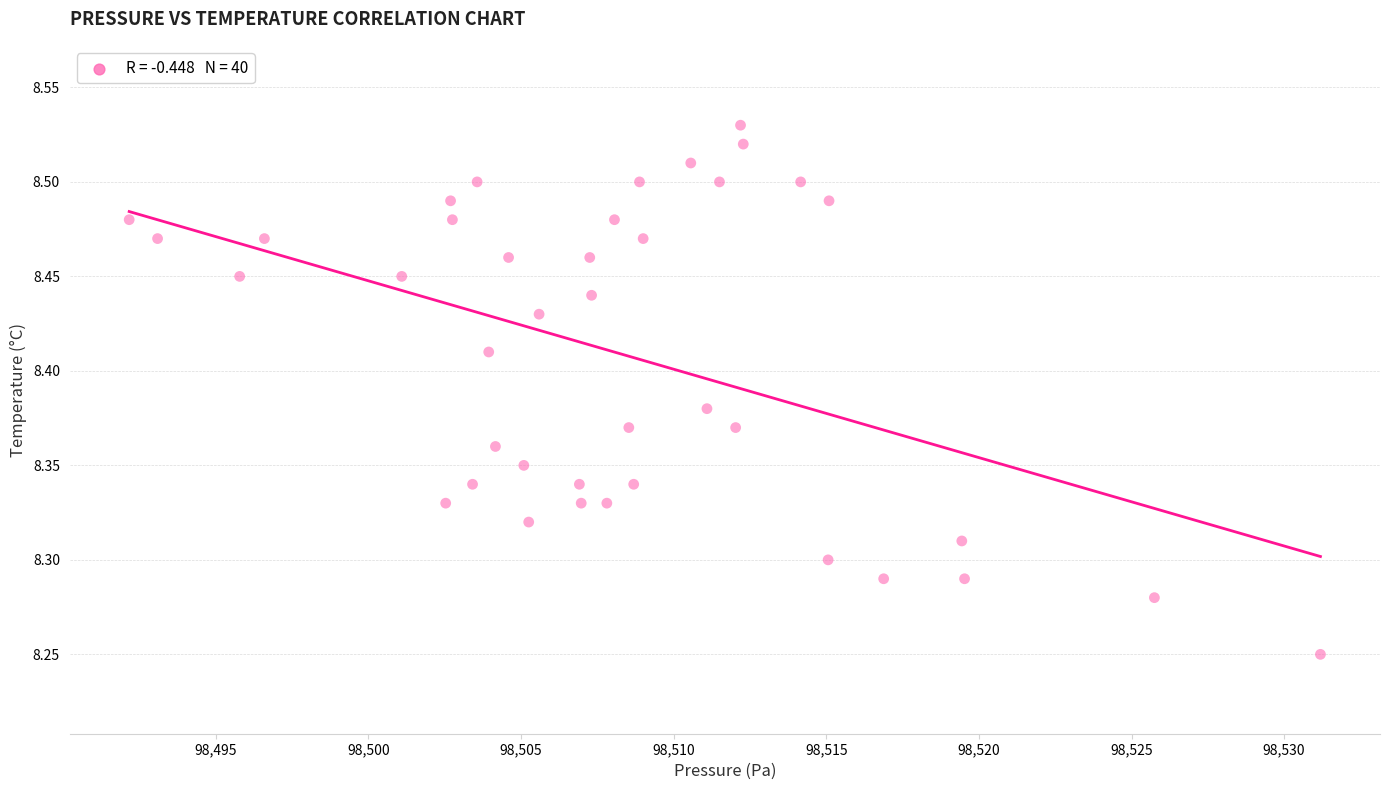

What is the range of Y values (max minus min)?

0.3